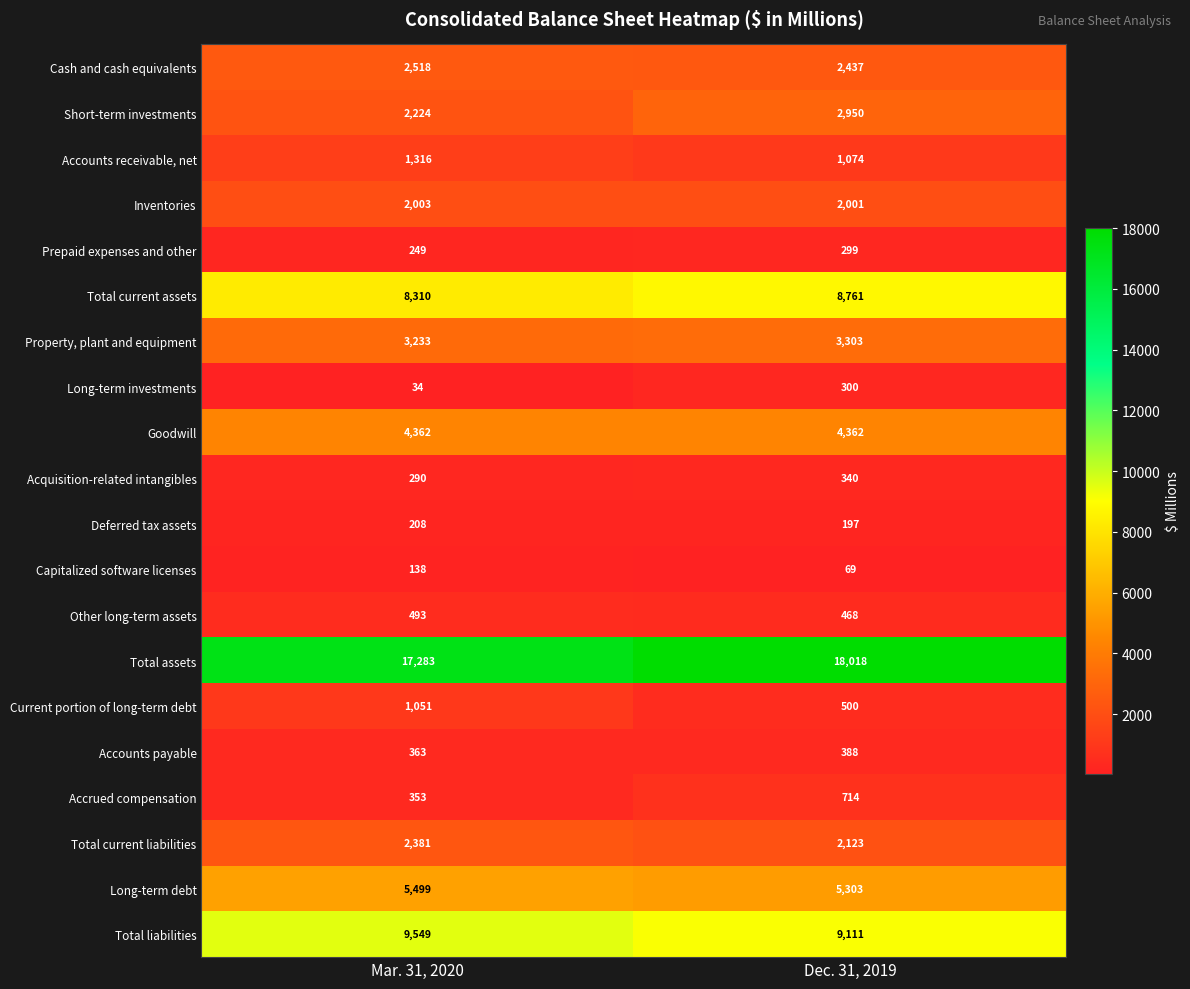

At which label is Deferred tax assets closest to 202?

Dec. 31, 2019